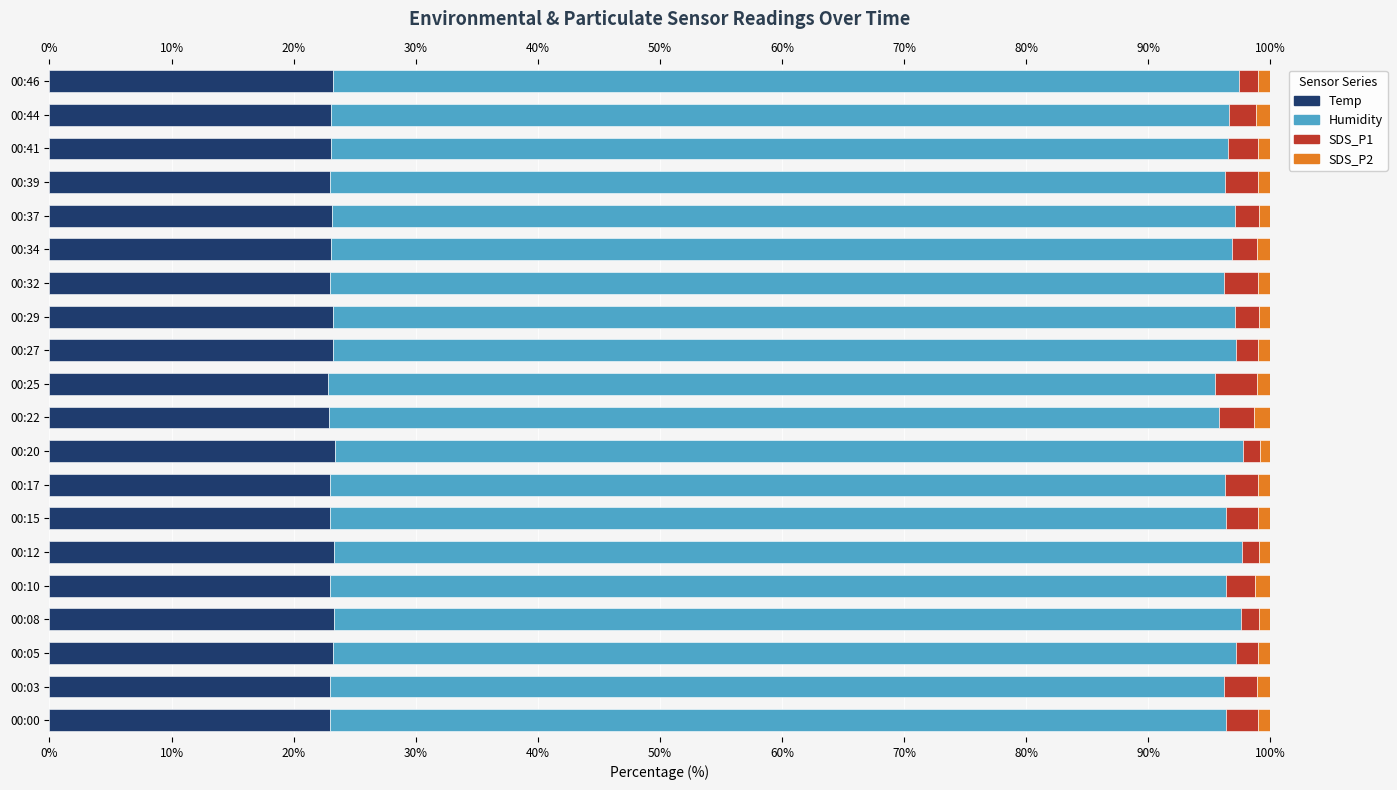

What value does the SDS_P1 series have at 00:15?

2.6